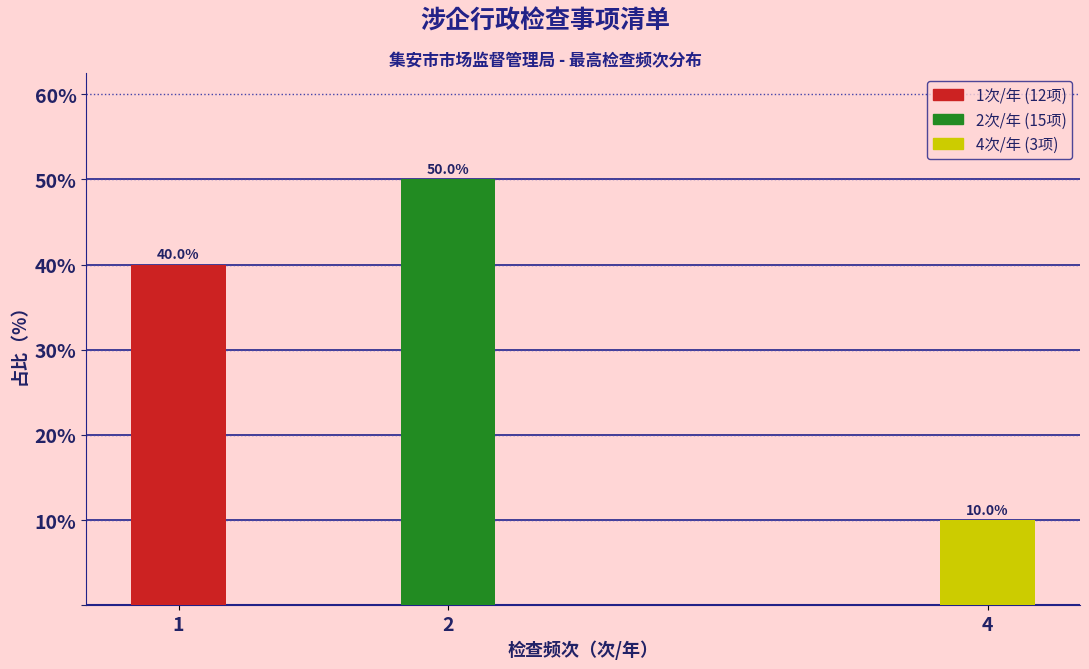

Reading right to left, transcribe all the data shown in this chart.

10	50	40